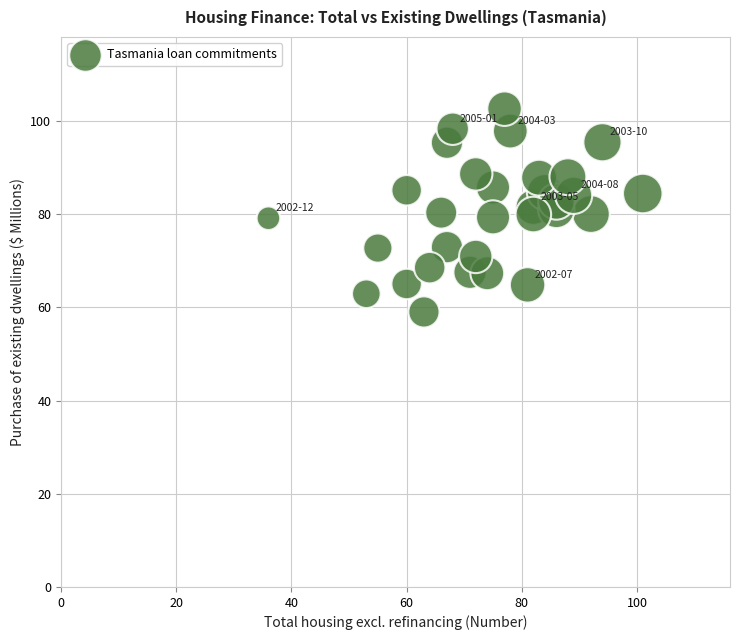

What is the range of Y values (max minus min)?

43.6